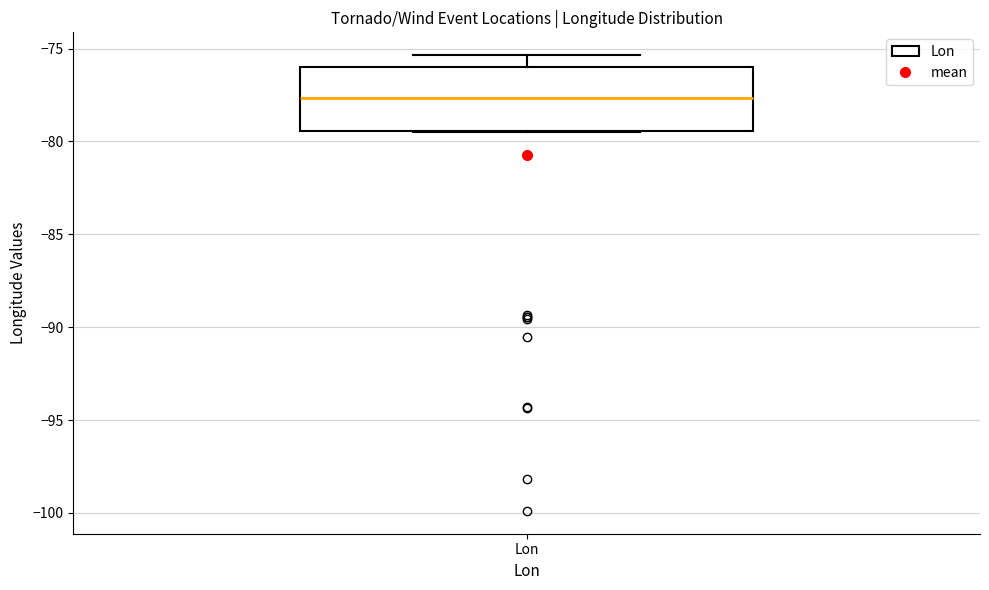

Transcribe this box plot: give where the median line is, the range the box spans, and where the two whiskers end, as read against the y-axis. The values are not printed on the chart, so give them approximately, as read against the axis.

median -77.5, box -79.5 to -76.0, whiskers -79.5 to -75.5